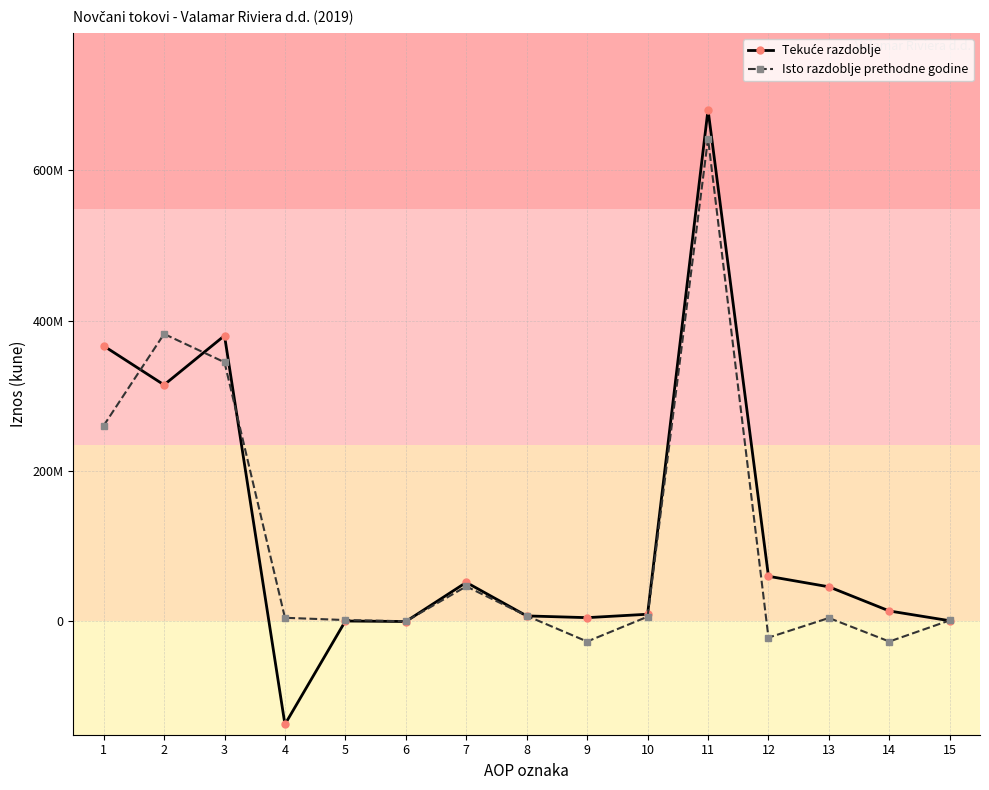

Is this an area chart (filled region under the line)?

No